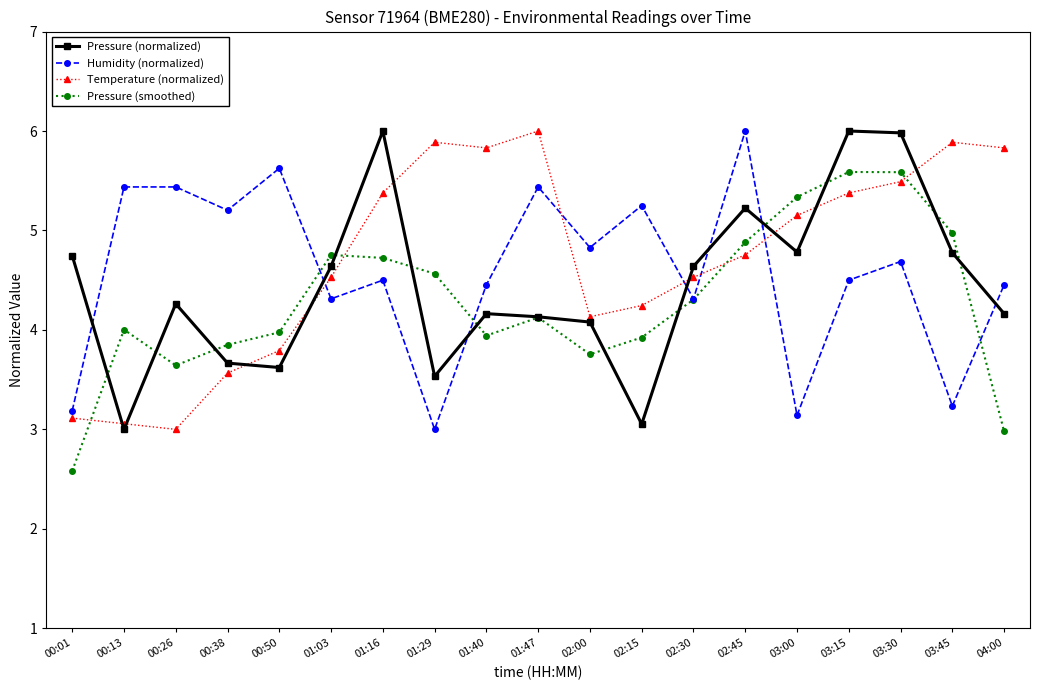

True or false: Pressure (normalized) has more than 2 points higher than both neighbors.

True